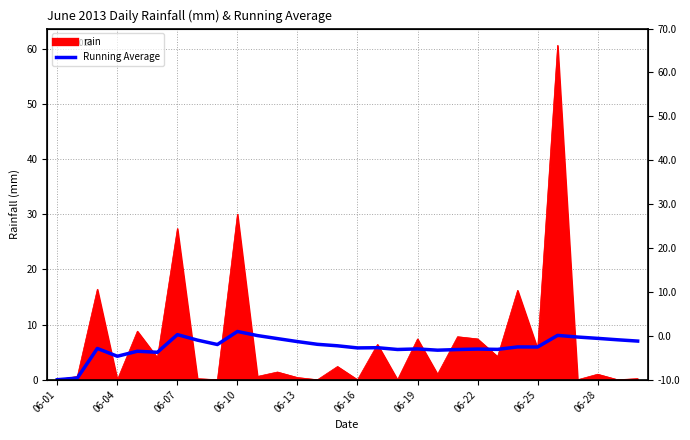

Is it true that the value at 06-16 is 2.7?

False